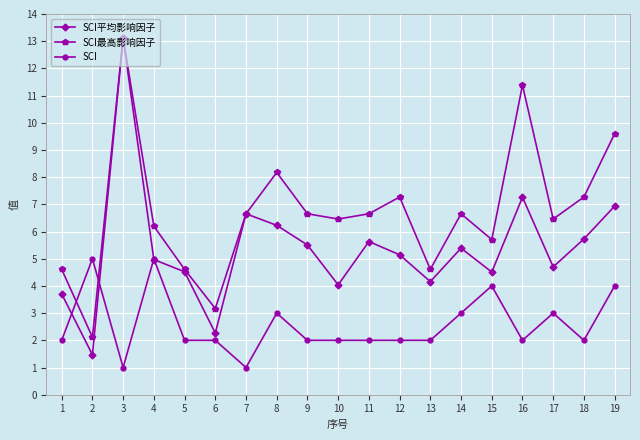

Where do SCI最高影响因子 and SCI first cross each other?

1 and 2